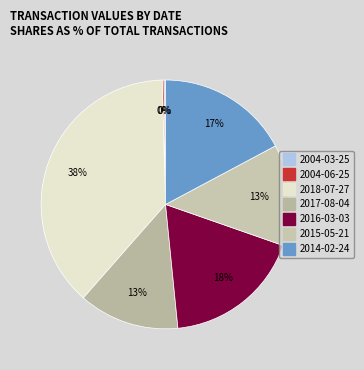

To the nearest percent, what is the combined percentage of 2015-05-21 and 2014-02-24?

30%